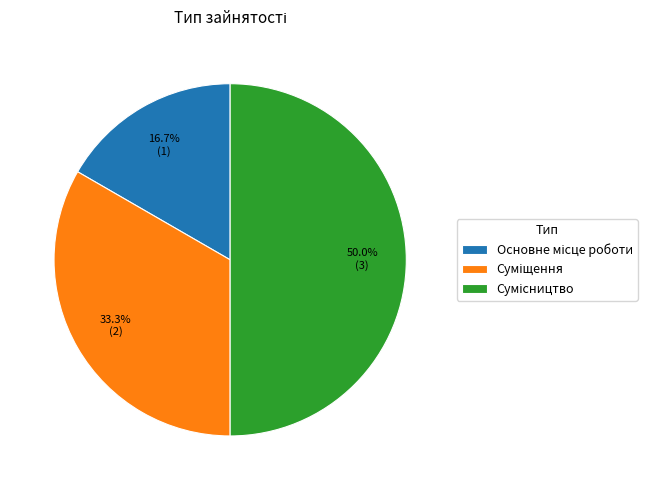

Count the number of slices in the pie.

3